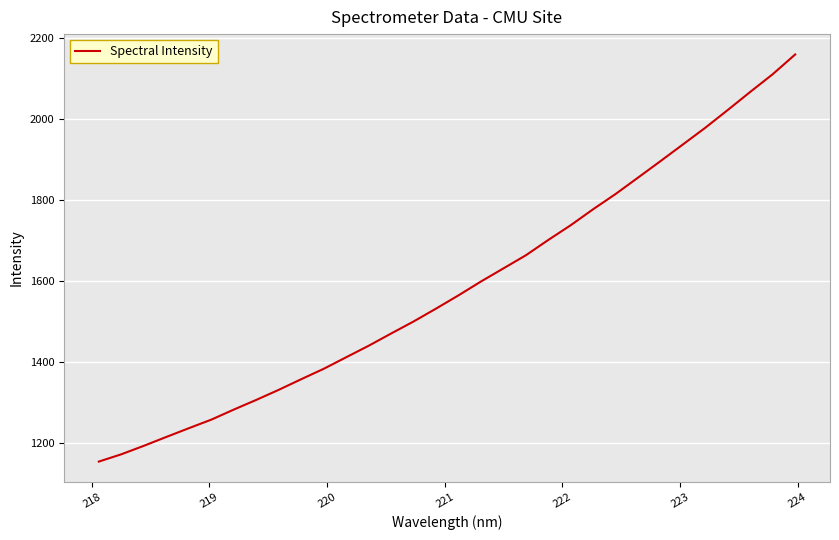

What is the difference between the maximum and minimum values?

1004.3